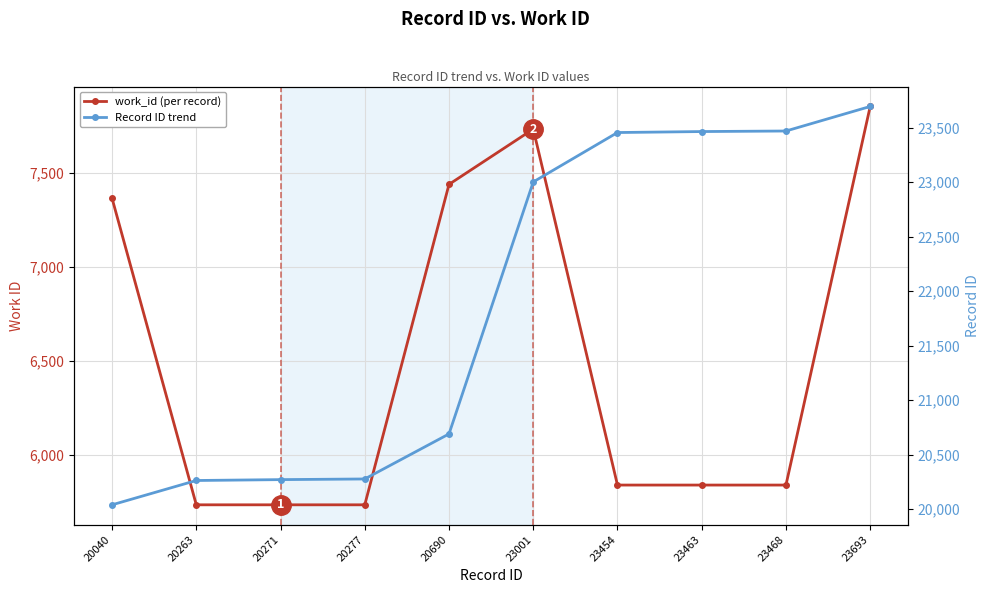

Between 23001 and 20040, which is larger?

23001